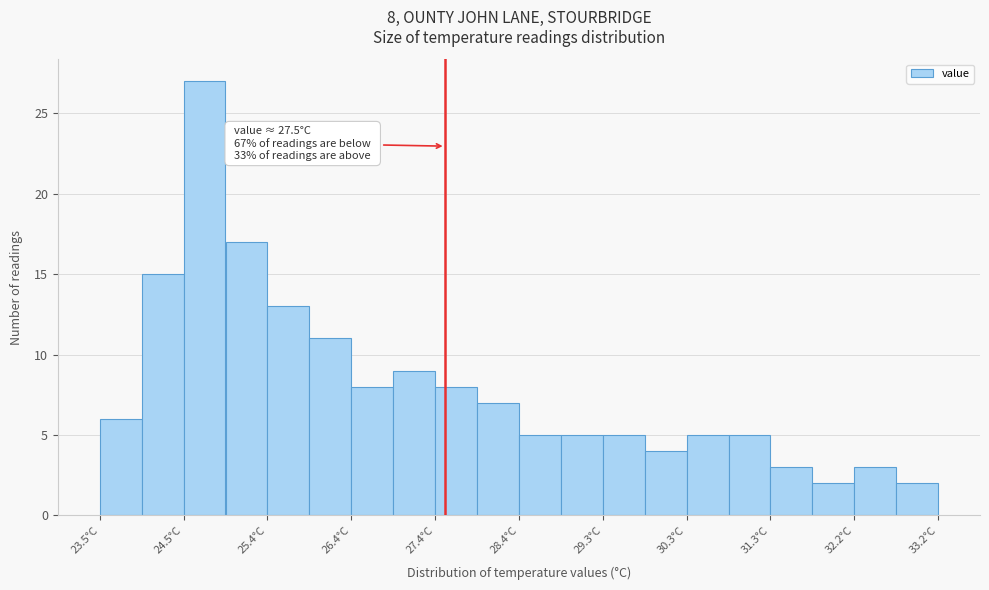

Which range on the x-axis has the tallest bar?

24.5 to 25.0